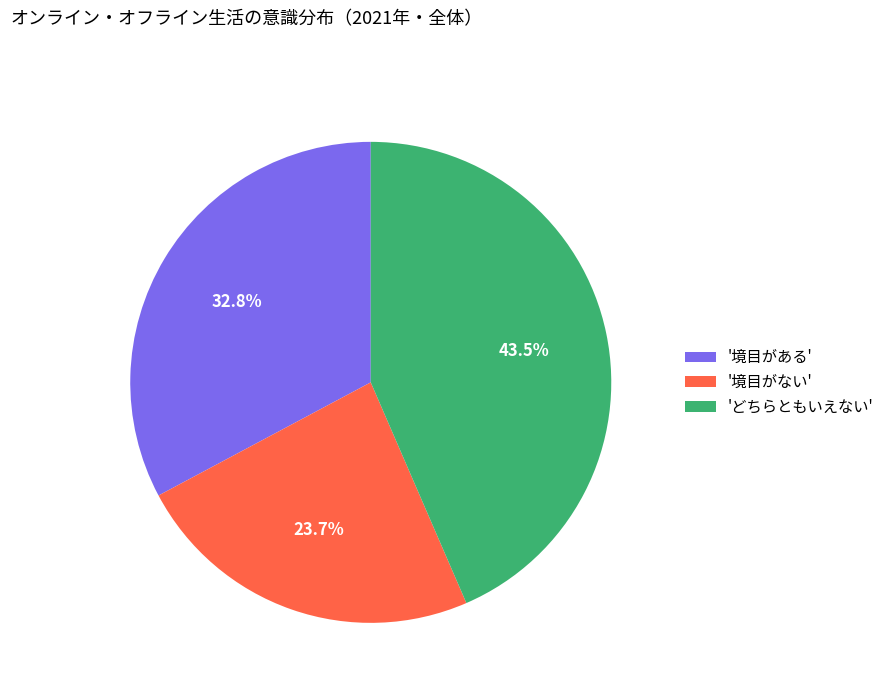

Rank the categories by value from lowest to highest.

'境目がない', '境目がある', 'どちらともいえない'